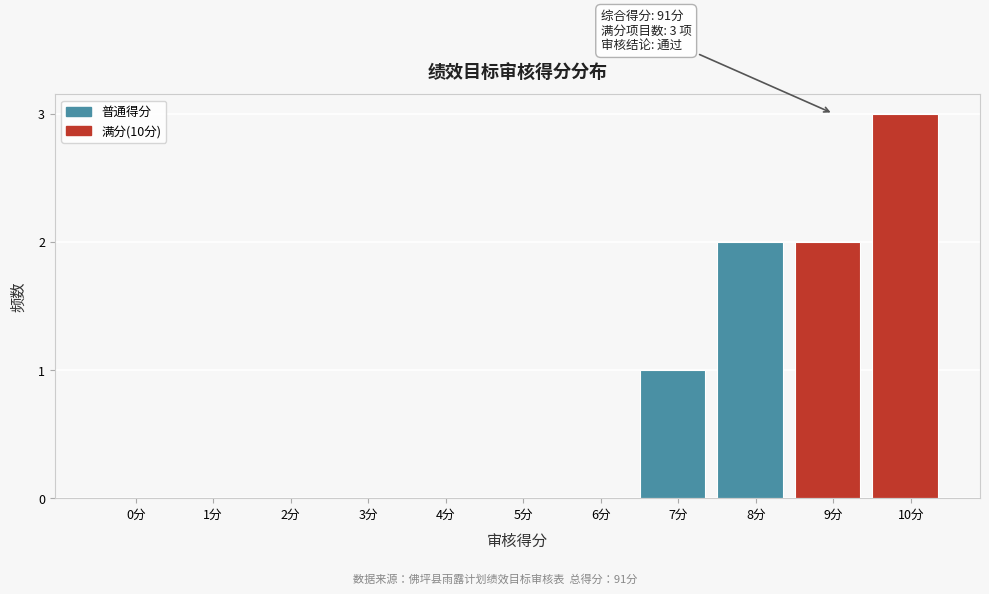

Reading left to right, list all the values displayed in this chart.

0分=0	1分=0	2分=0	3分=0	4分=0	5分=0	6分=0	7分=1	8分=2	9分=2	10分=3